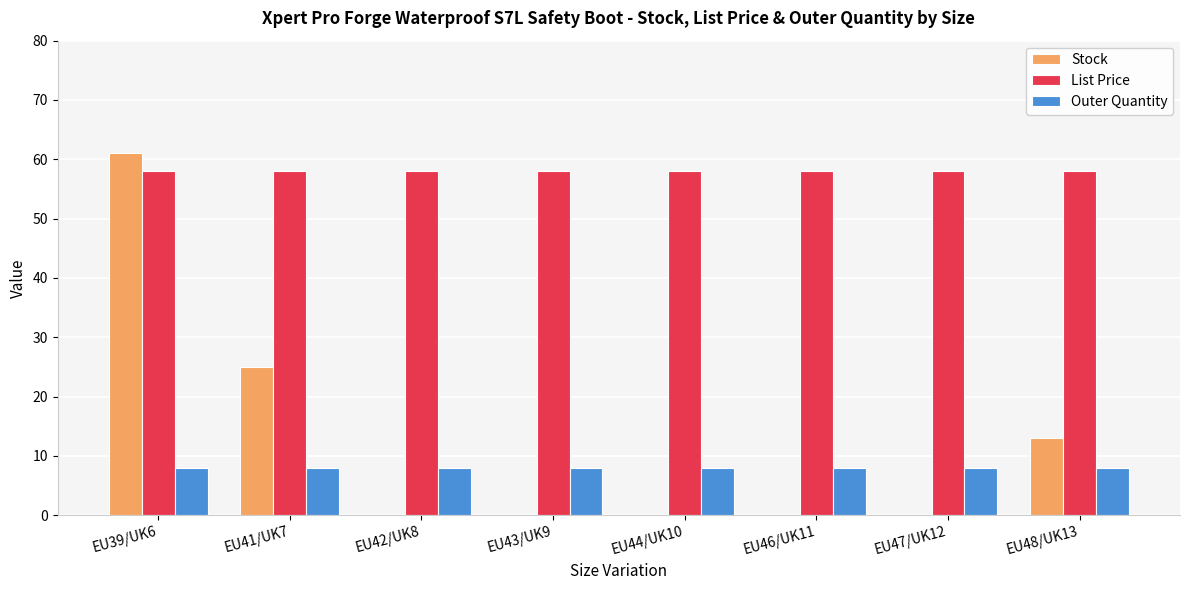

Which series changed the most between EU41/UK7 and EU48/UK13?

Stock